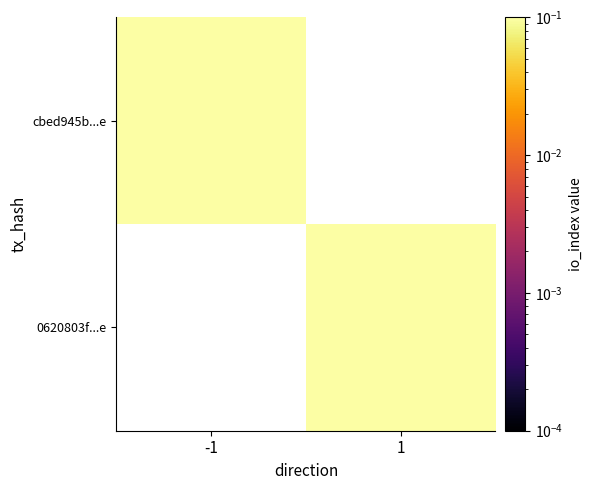

Rank the series by their maximum value, from lowest to highest.

cbed945b...e, 0620803f...e